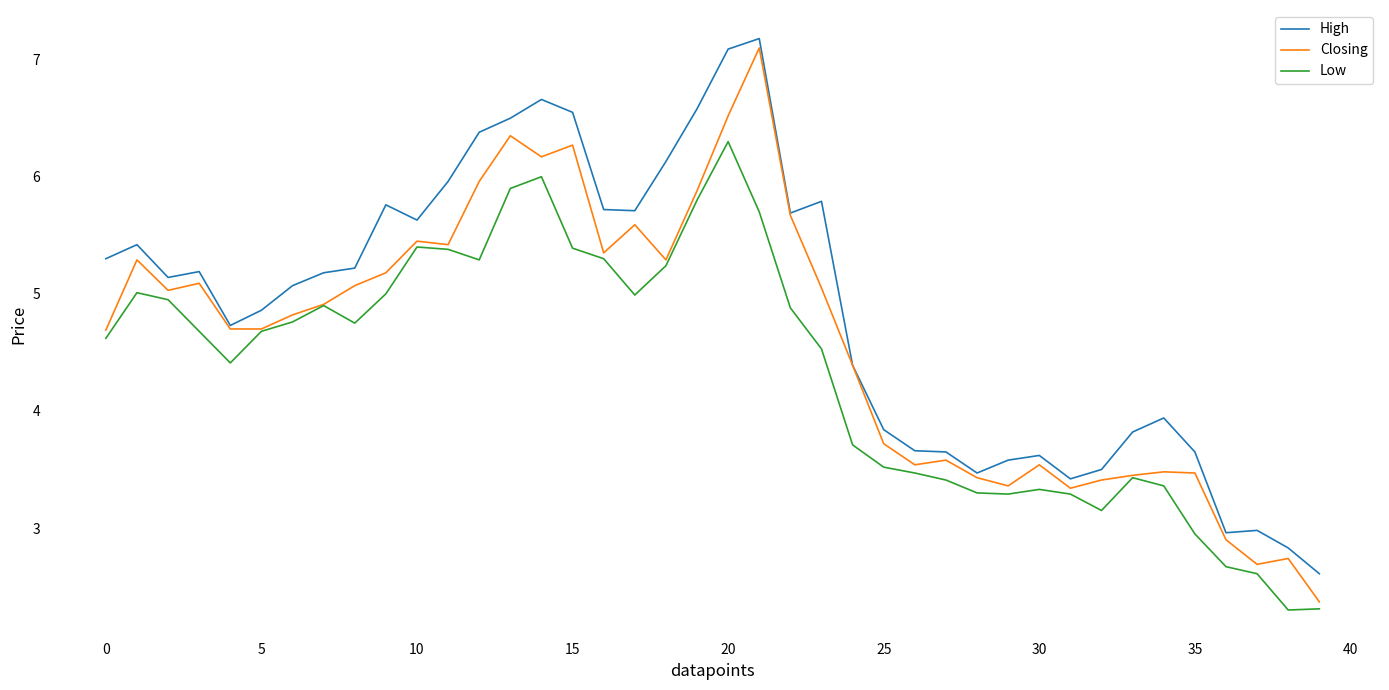

What is the greatest value displayed?

7.2